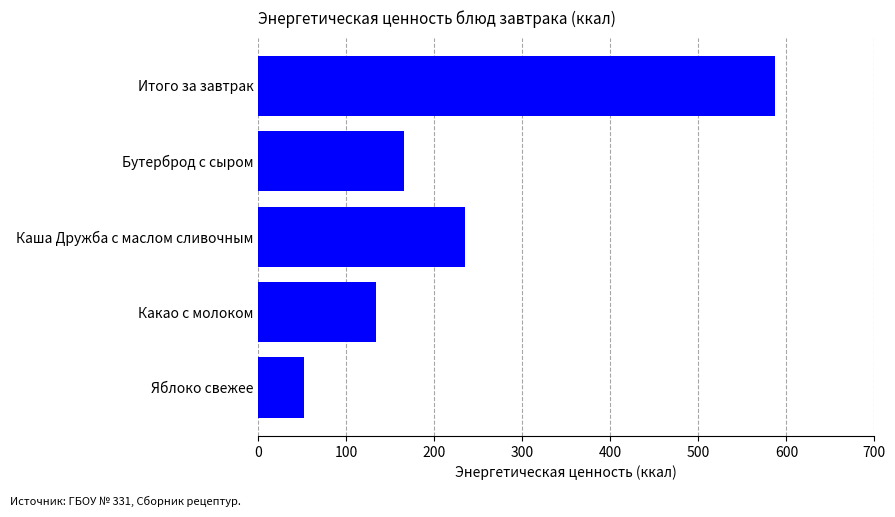

What is the maximum value shown in the chart?

586.8